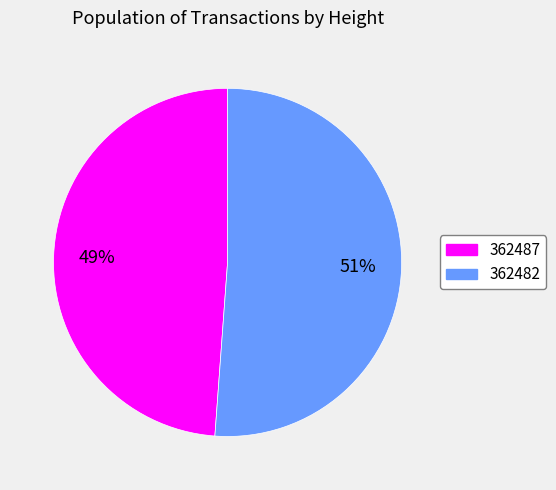

Rank the categories by value from highest to lowest.

362482, 362487